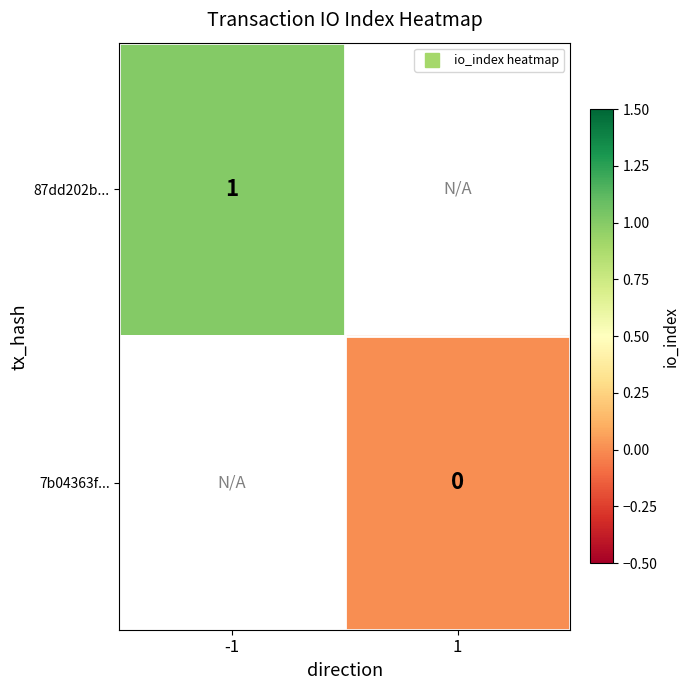

What is the approximate value of 87dd202b... at -1?

1.0